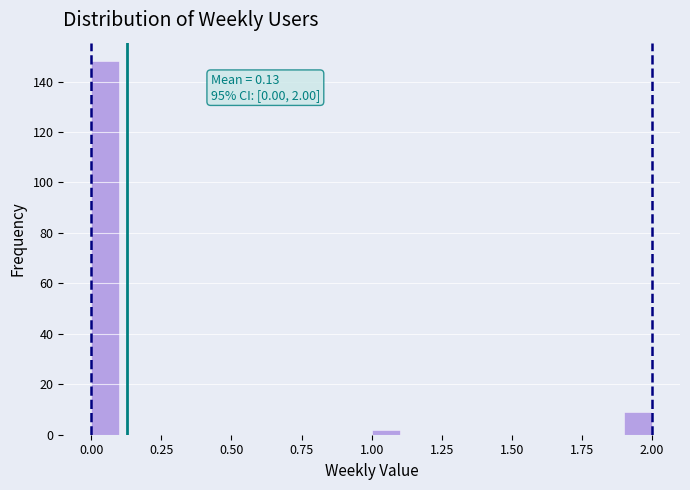

Read against the x-axis, roughly where is the centre of the tallest bar?

0.05